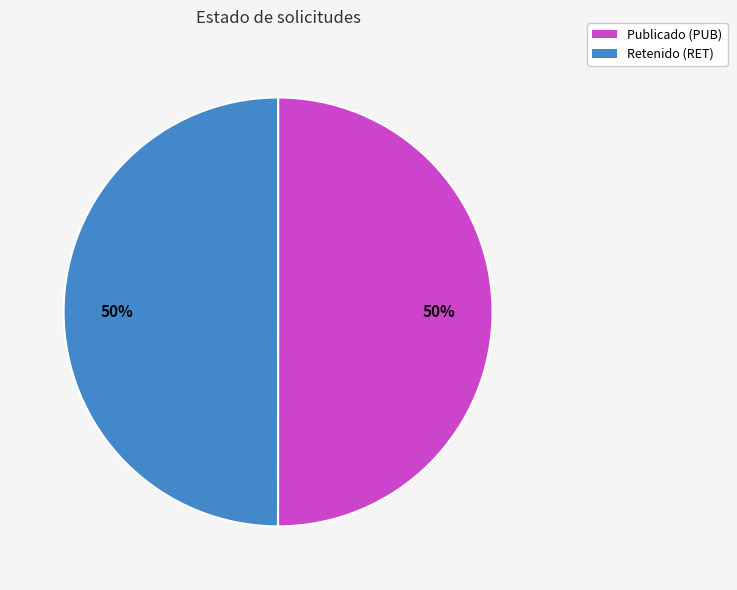

Combined, do Publicado (PUB) and Retenido (RET) account for over 50%?

Yes